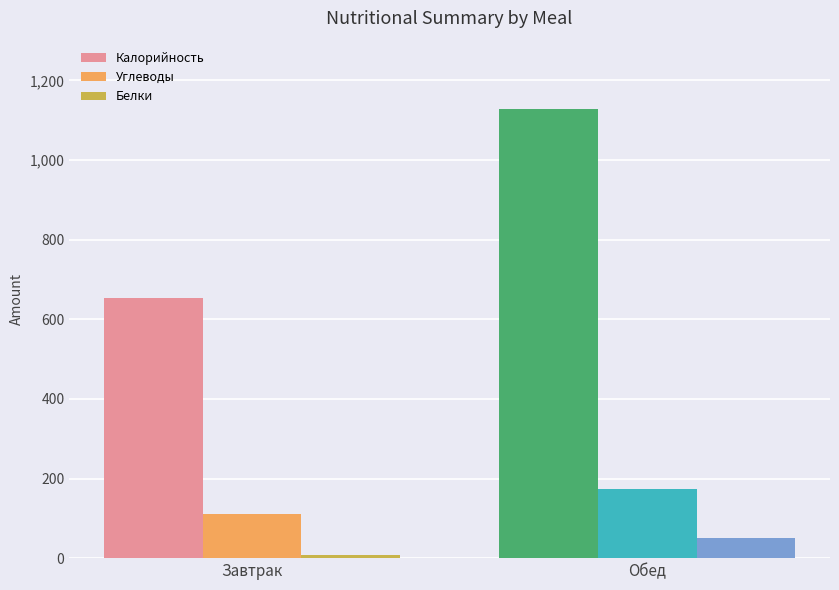

What is the value of the Белки bar at the 1st from the left?

7.7